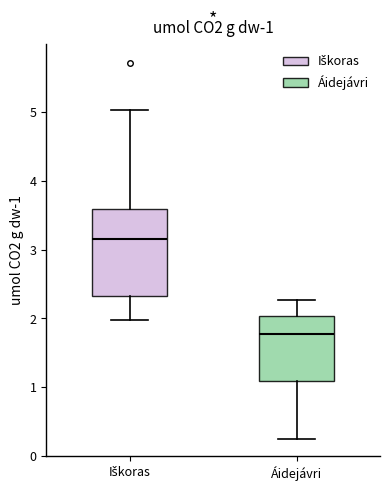

Comparing the boxes themselves (not the whiskers), which one is the tallest?

Iškoras